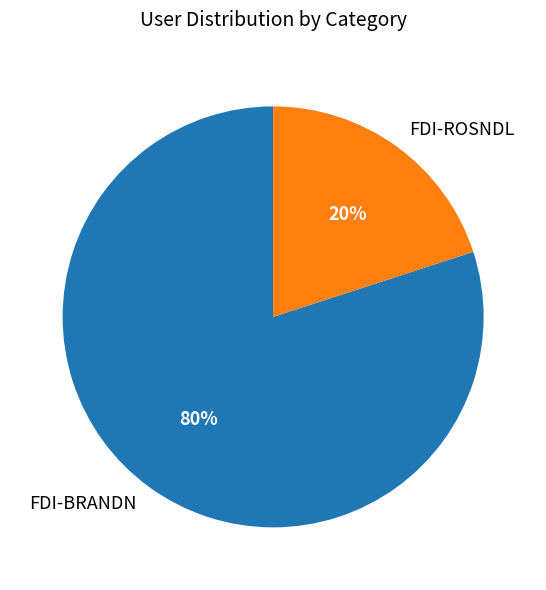

To the nearest percent, what is the average slice percentage?

50%